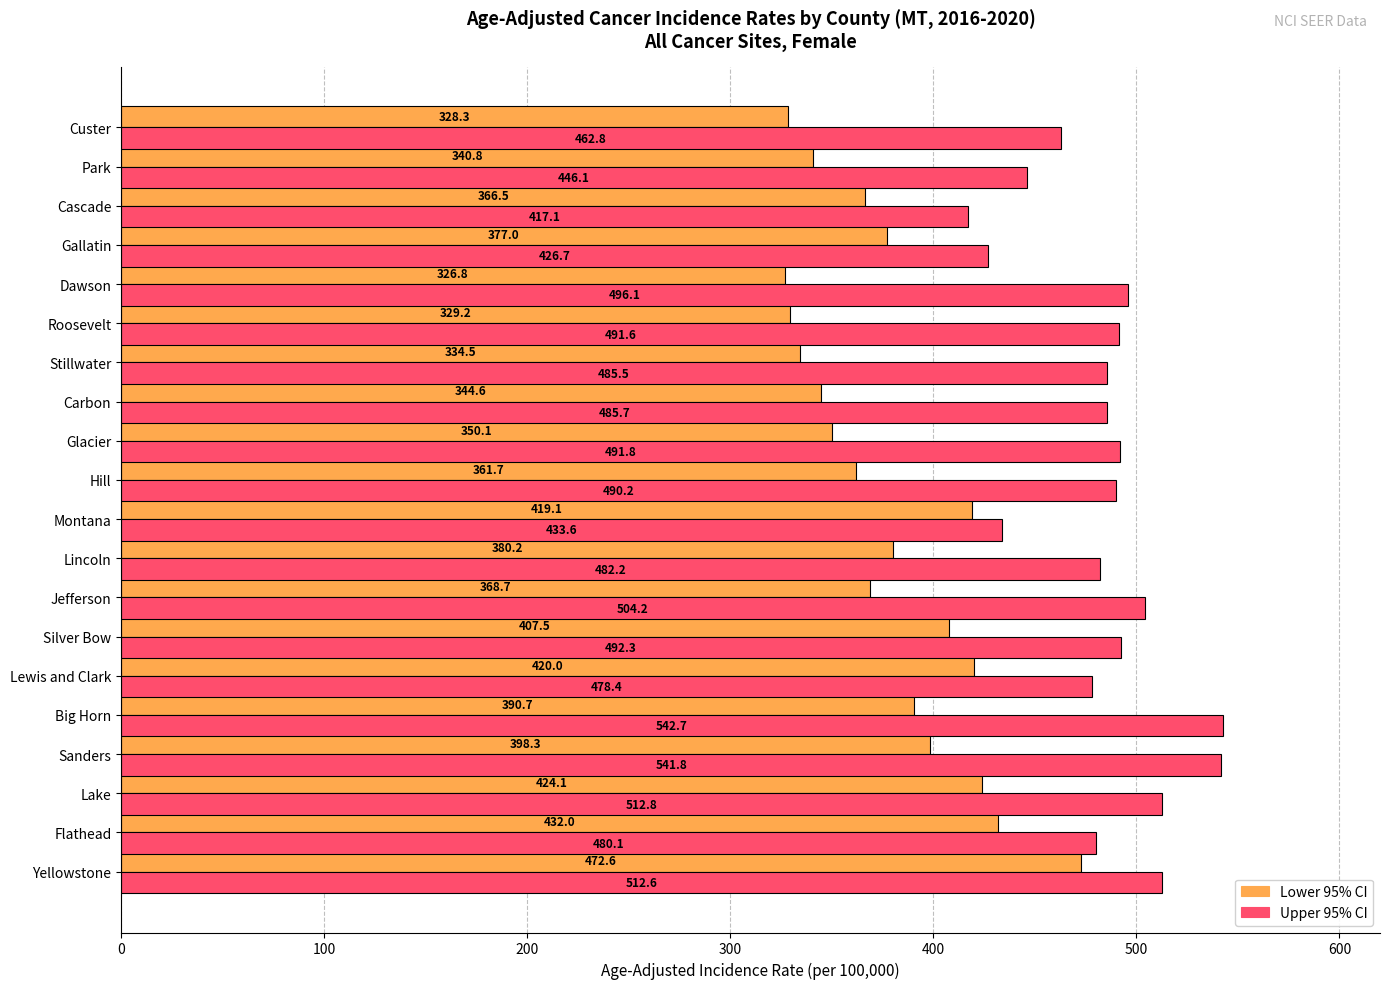

Which series changed the most between Yellowstone and Cascade?

Lower 95% CI